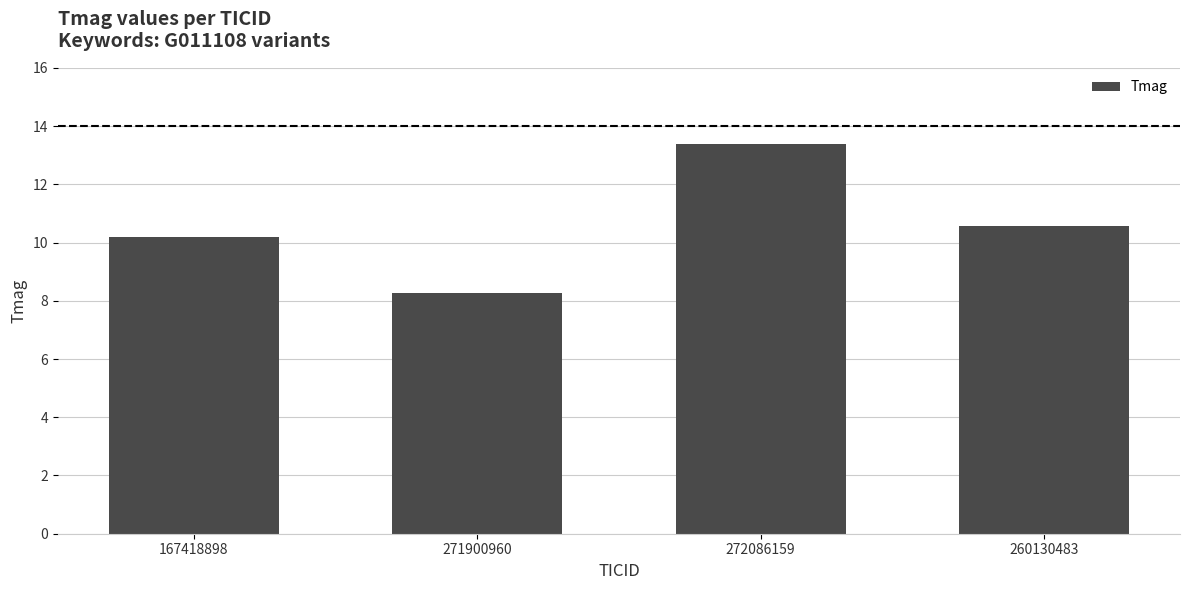

The chart shows a value of 23.8 at 272086159. True or false?

False